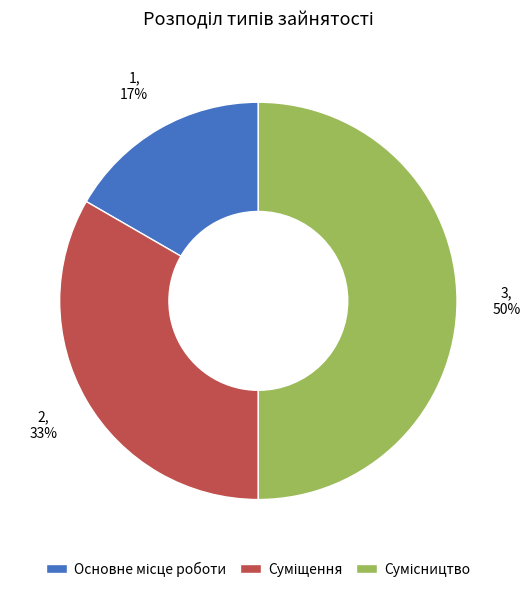

To the nearest percent, what is the difference between the largest and smallest slice percentages?

33%